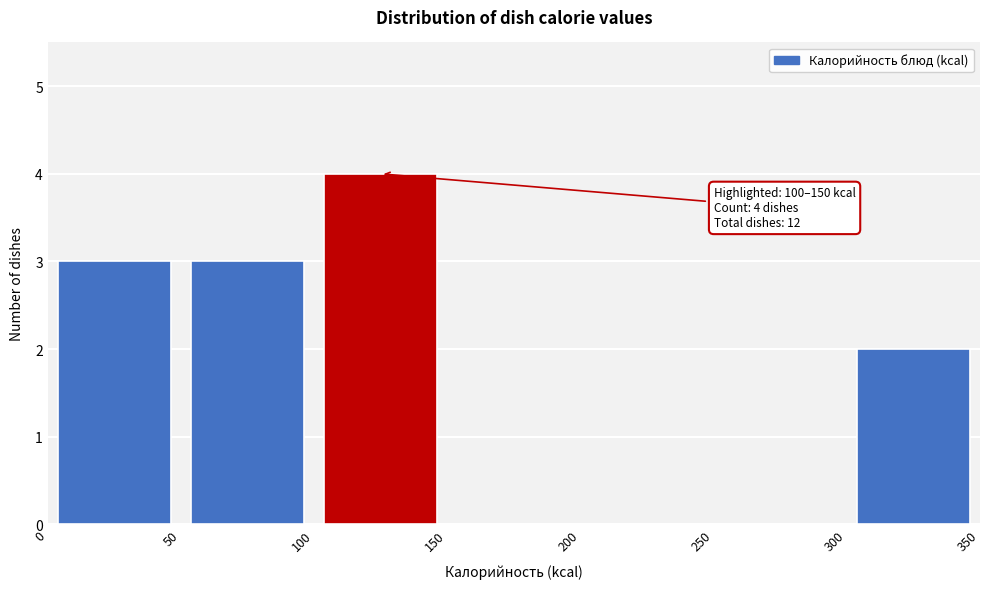

Over which range of the x-axis is the bar tallest?

100 to 150